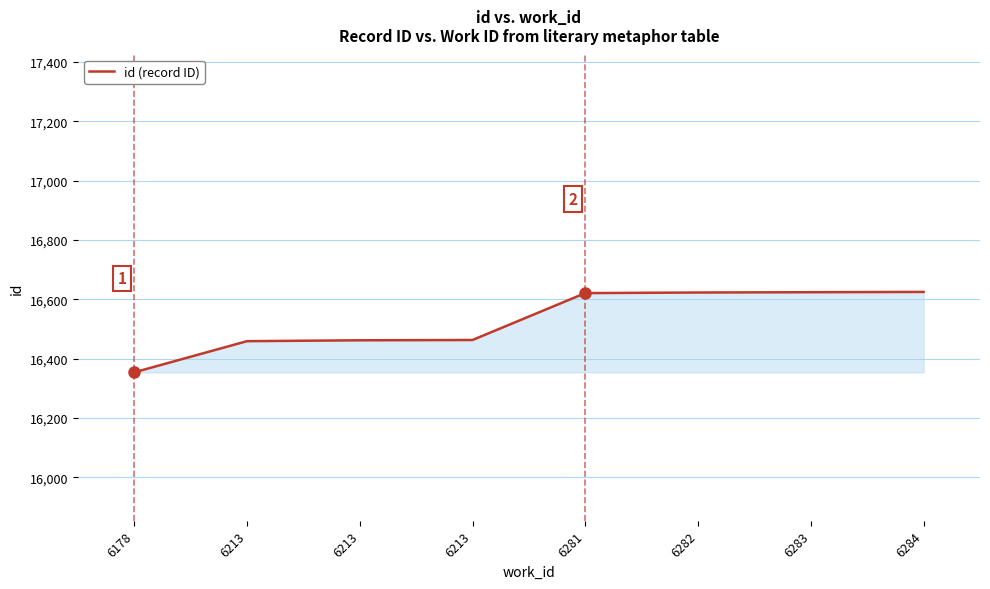

Is it true that the value at 6282 is 26376?

False